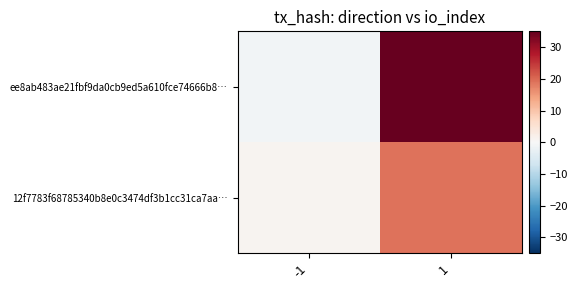

What is the spread (max minus min) of values at 1?

16